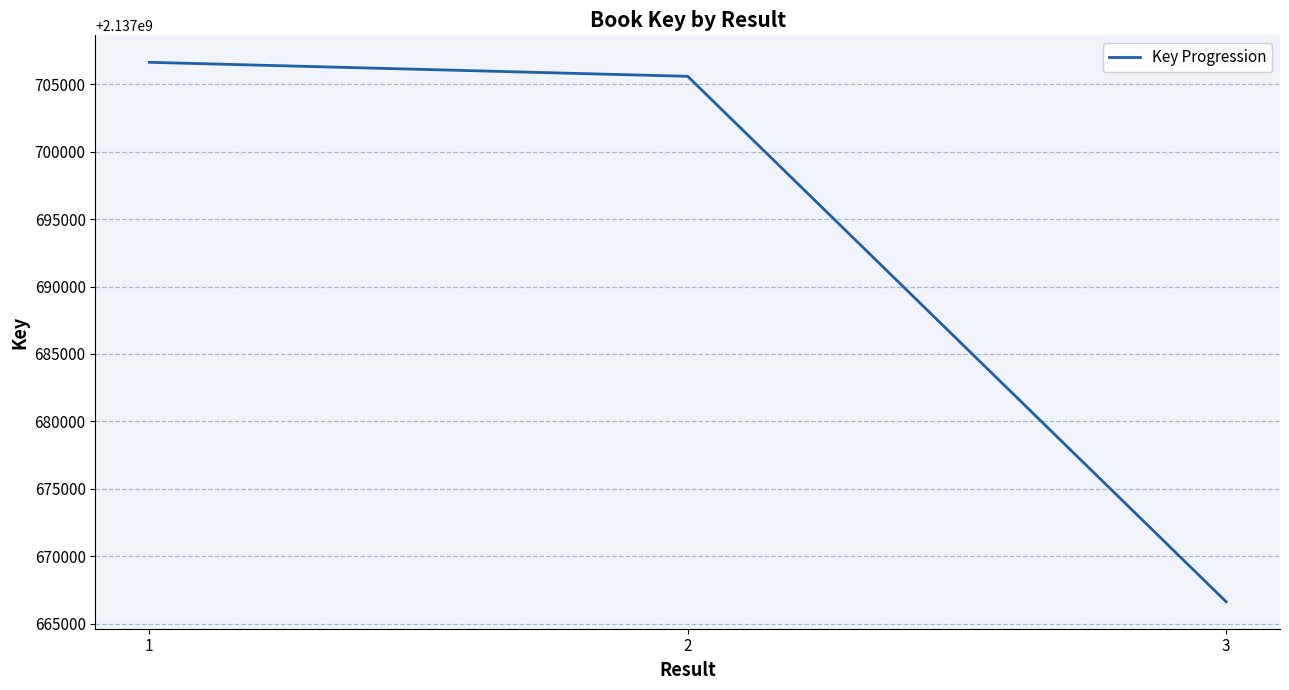

List the labels in order of value, largest first.

1, 2, 3